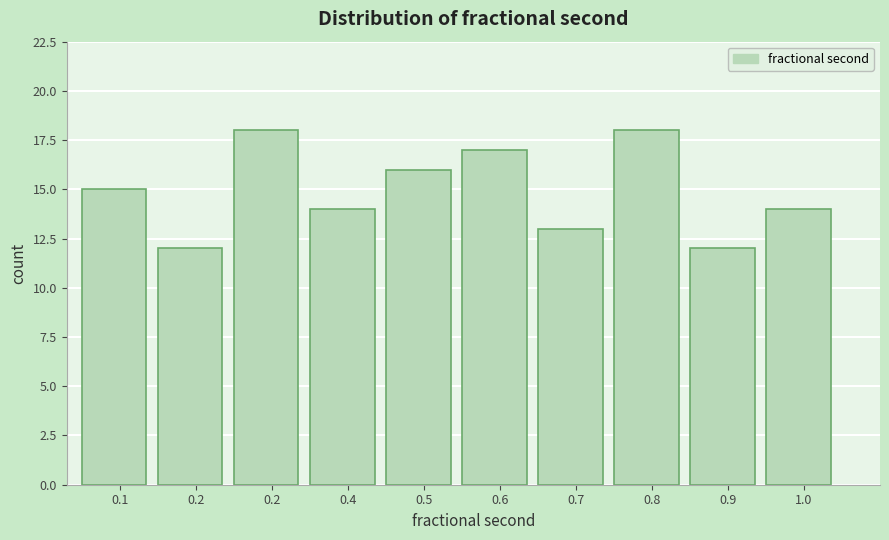

How many bars are there in total?

10